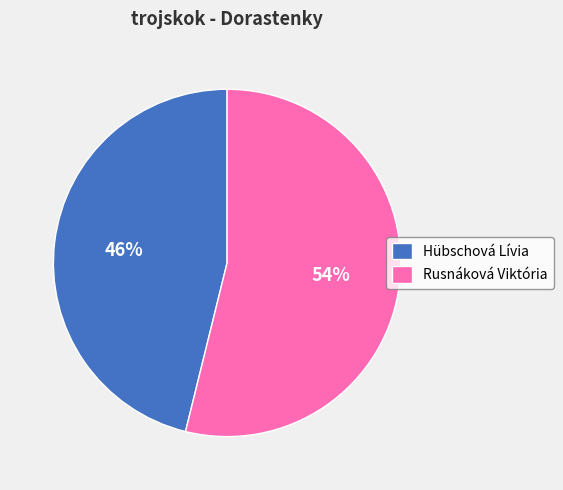

To the nearest percent, what is the difference between the largest and smallest slice percentages?

8%